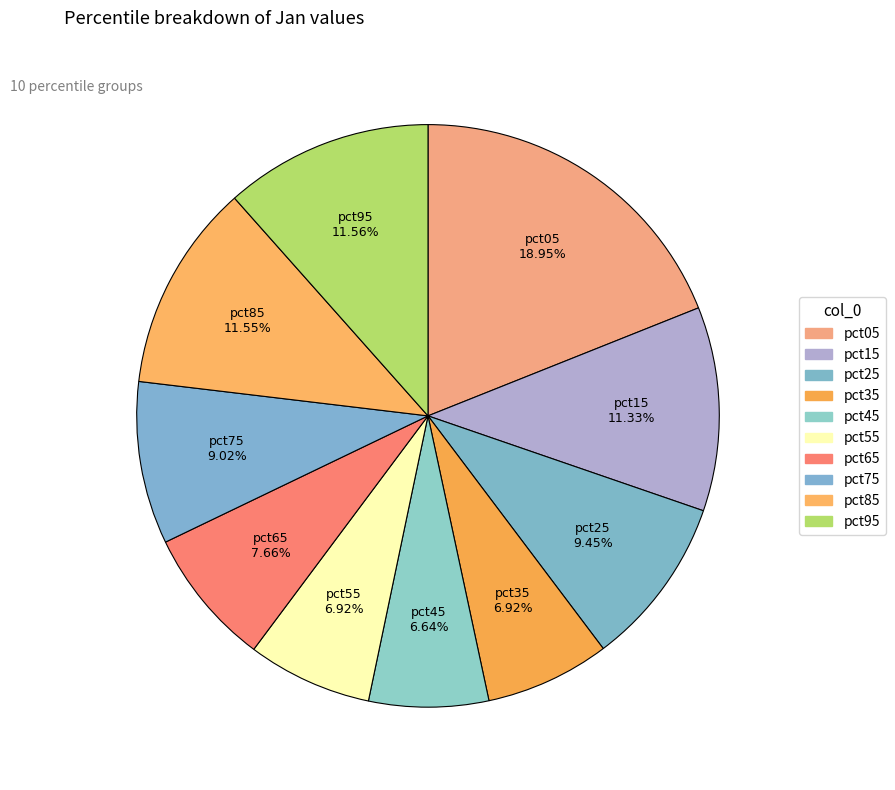

Which slice is the smallest?

pct45